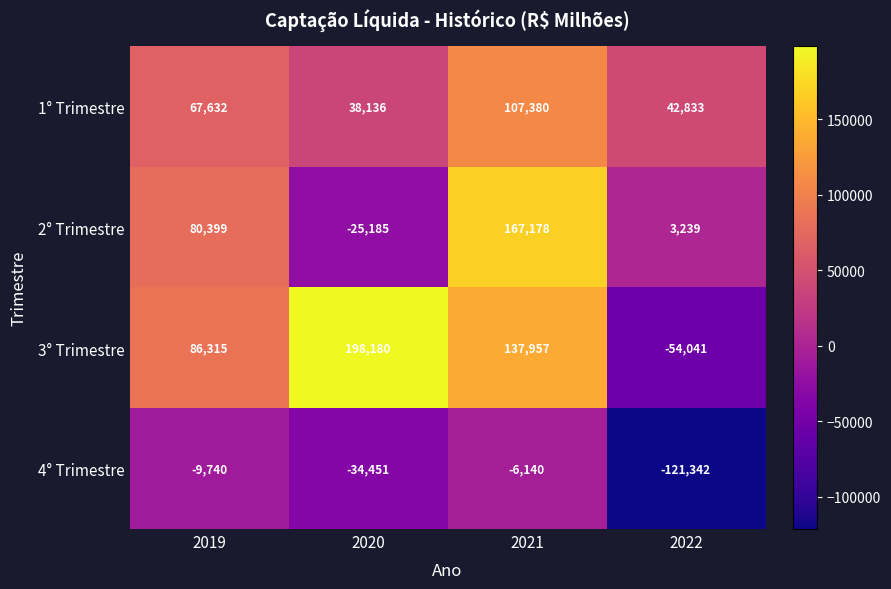

What is the approximate value of 2° Trimestre at 2021, to the nearest 50?

167200